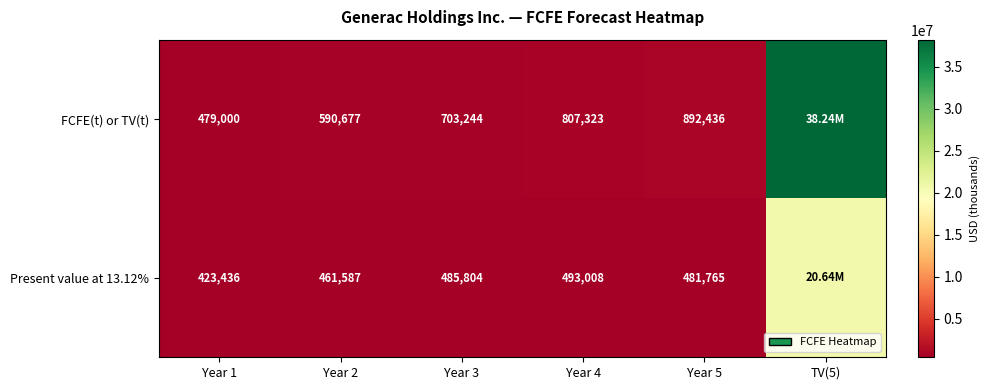

What is the total value across all series at Year 1?

902436